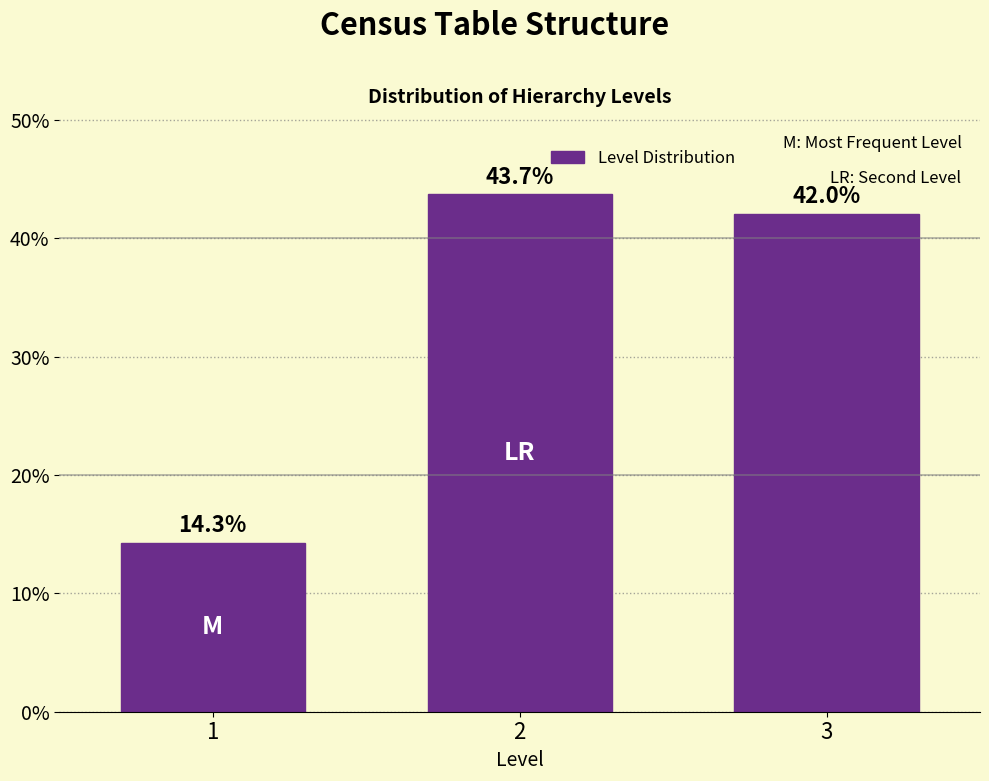

Reading left to right, list all the values displayed in this chart.

14.3	43.7	42.0